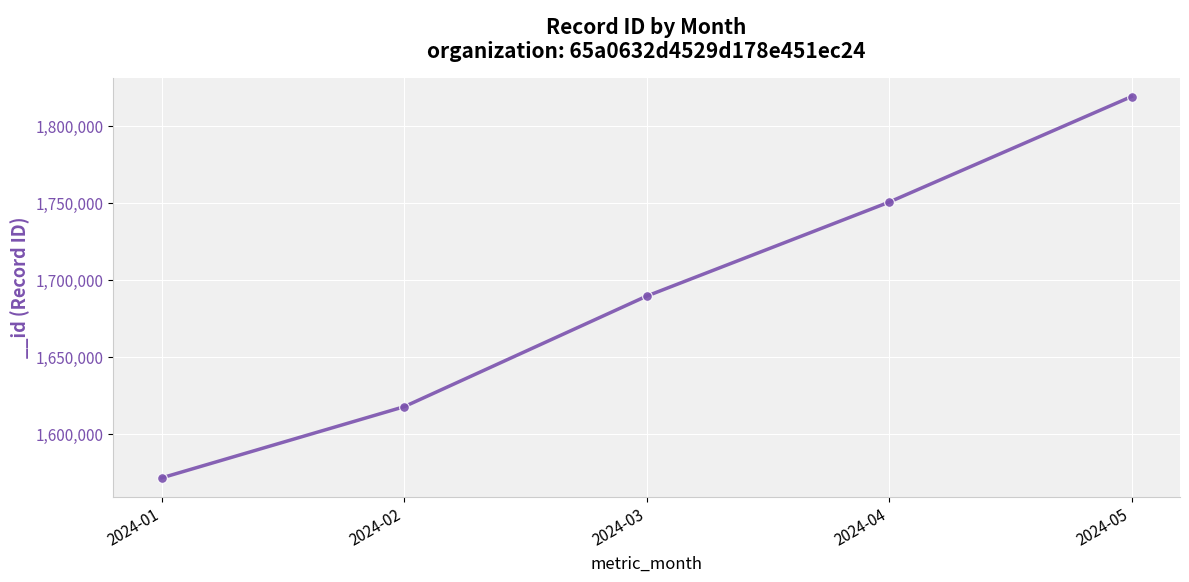

At which category does the chart reach its minimum across all series?

2024-01